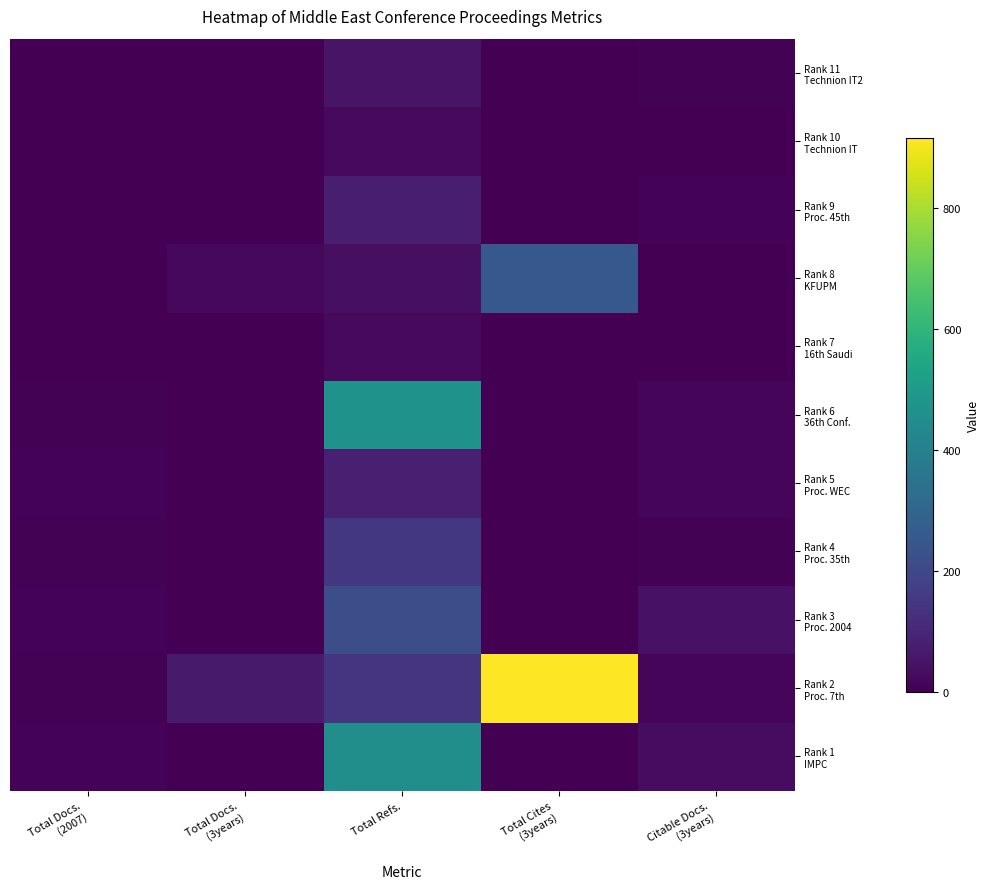

How many categories are shown in the chart?

5